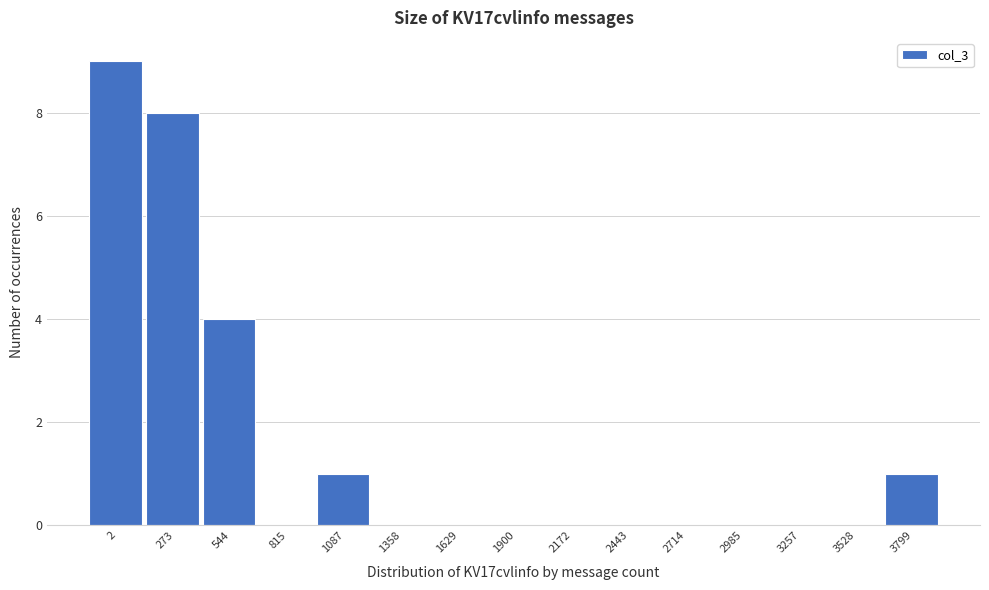

Reading left to right, list all the values displayed in this chart.

2=9	273=8	544=4	815=0	1087=1	1358=0	1629=0	1900=0	2172=0	2443=0	2714=0	2985=0	3257=0	3528=0	3799=1